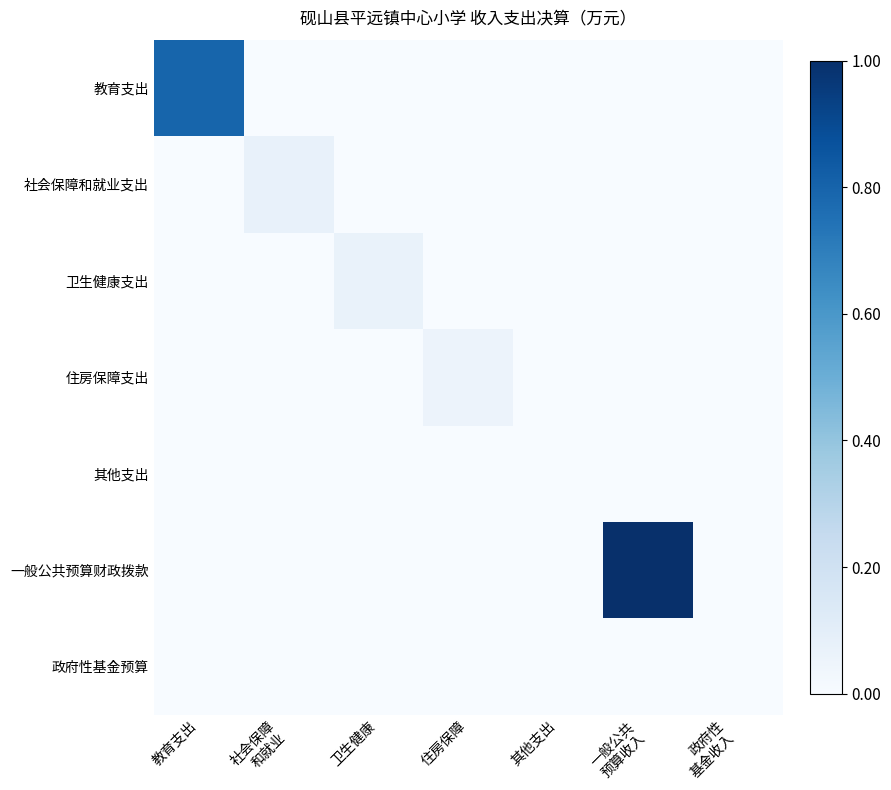

Which series changed the most between 教育支出 and 社会保障 和就业?

教育支出